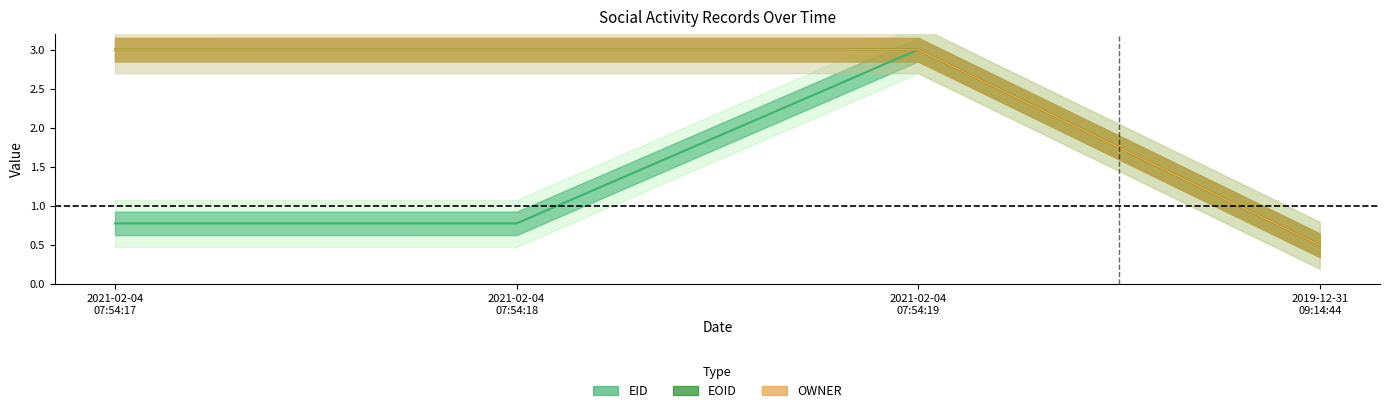

Is it true that EOID equals 0.5 at 2019-12-31 09:14:44?

True